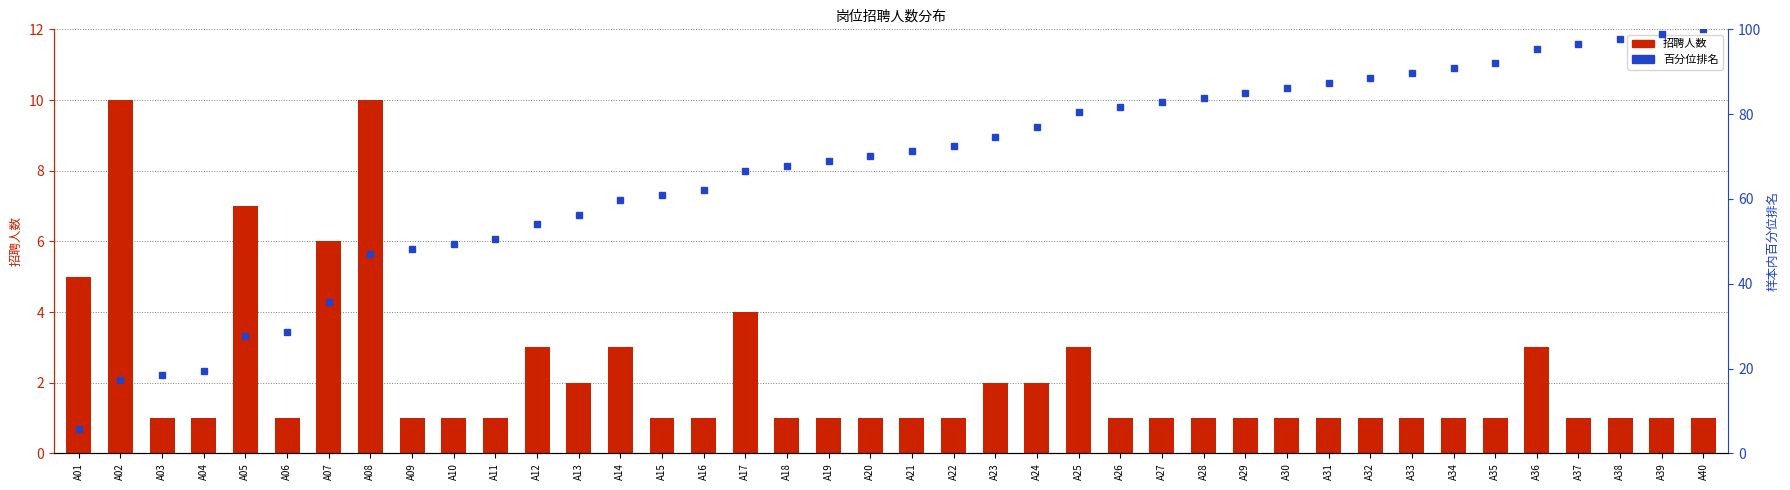

How many groups of bars are there?

40